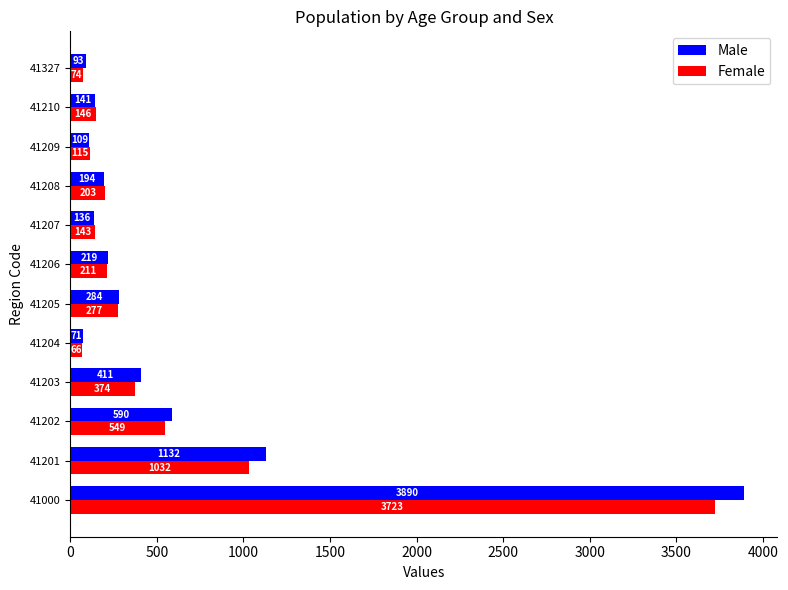

List the series in order of their overall mean, highest first.

Male, Female